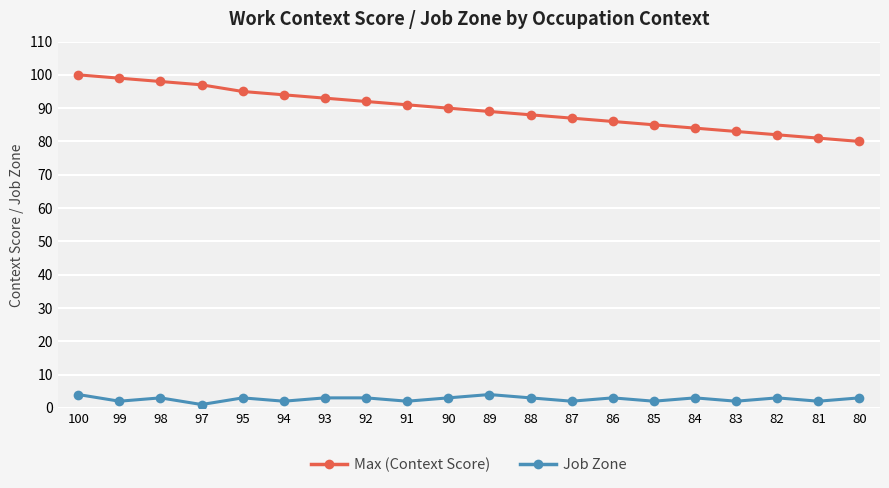

Read the Job Zone value at 86.

3